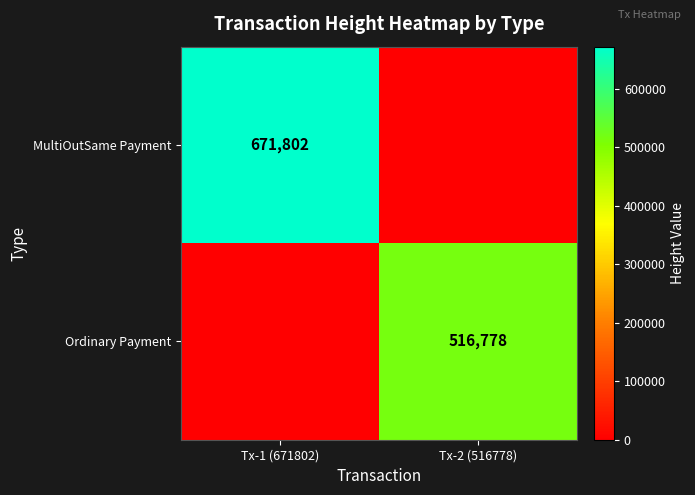

The Ordinary Payment series shows 516778 at Tx-2 (516778). True or false?

True